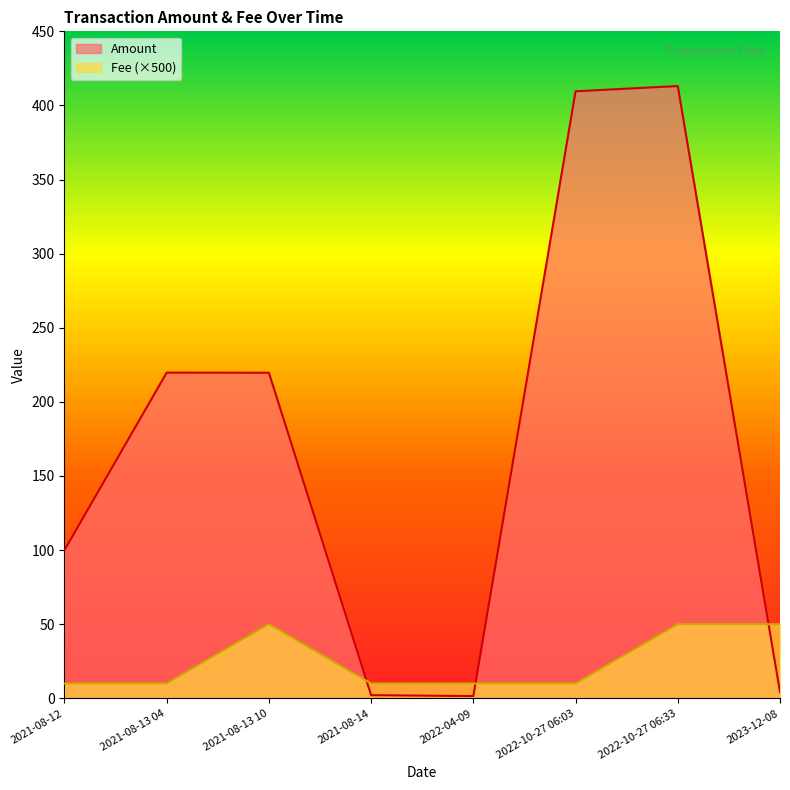

What is the sum of all Fee values?

200.0